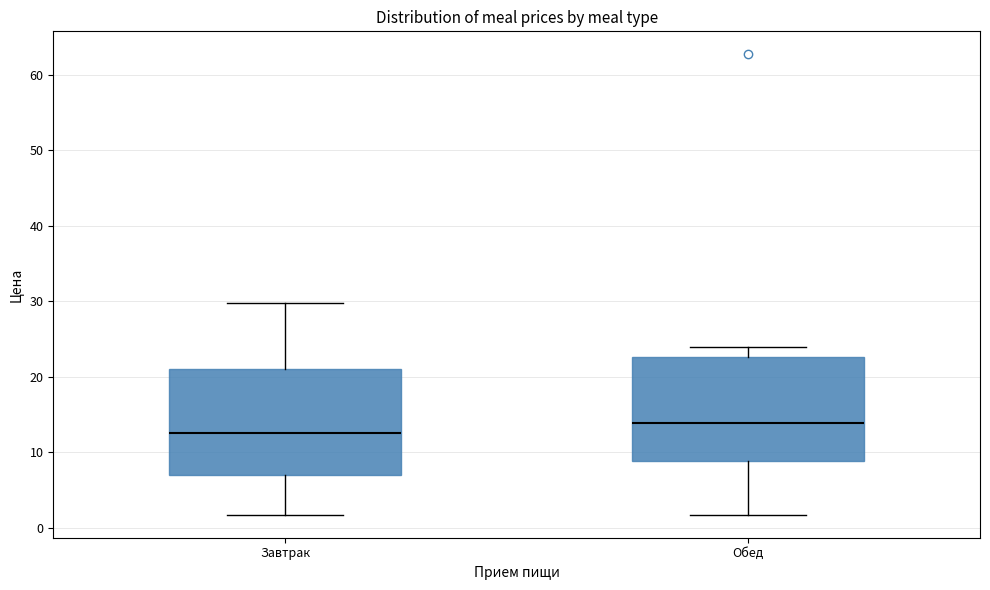

Reading left to right, read every box against the y-axis: the position of its median line, the range the box covers, and the ends of its whiskers. The values are not printed on the chart, so give them approximately, as read against the axis.

Завтрак: median 13, box 7 to 21, whiskers 2 to 30
Обед: median 14, box 9 to 23, whiskers 2 to 24